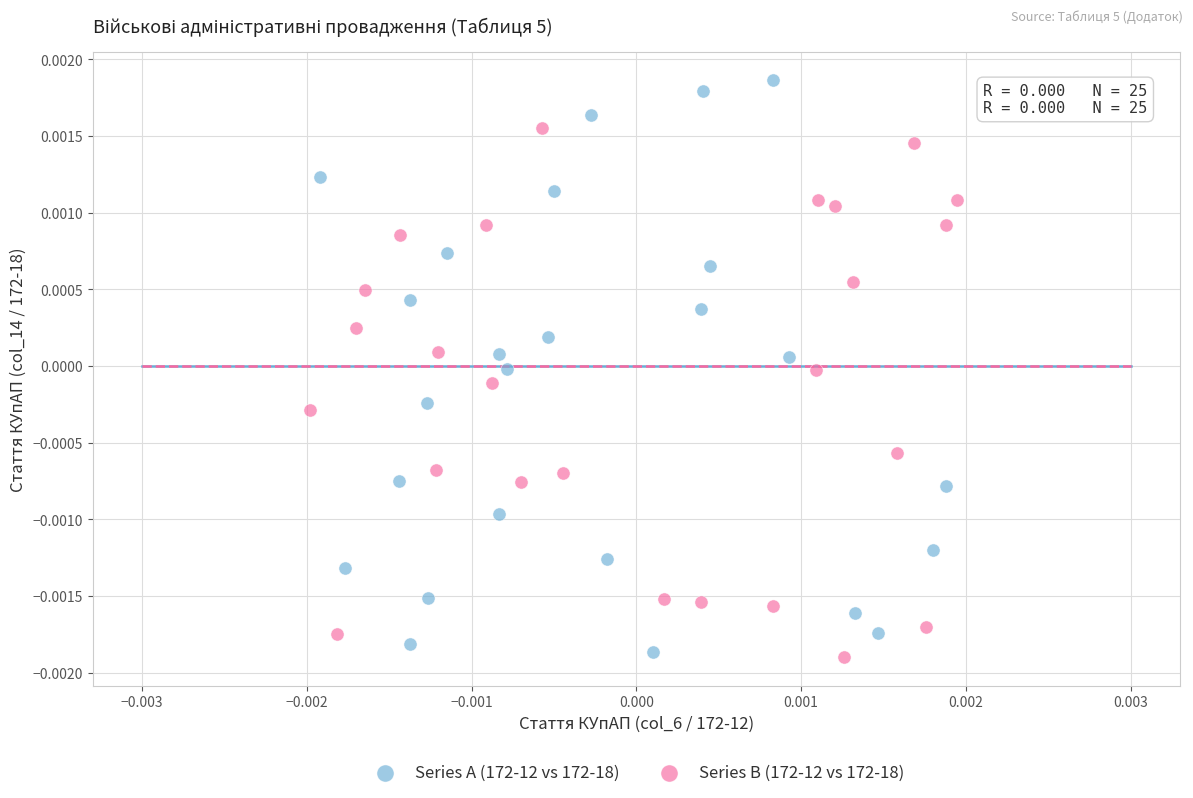

Which series reaches the maximum Y coordinate?

Series A (172-12 vs 172-18)